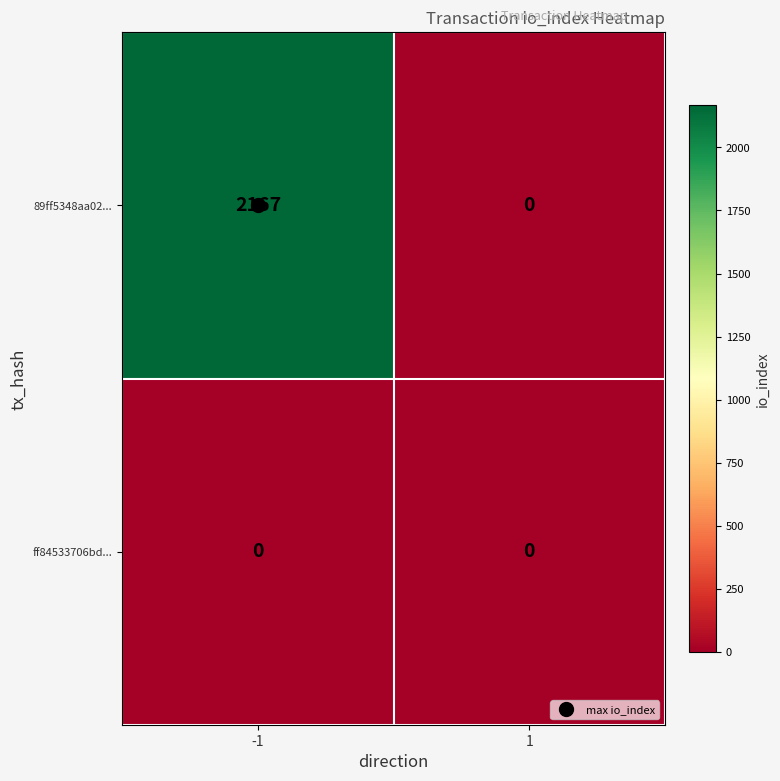

At which category is the sum across all series the highest?

-1